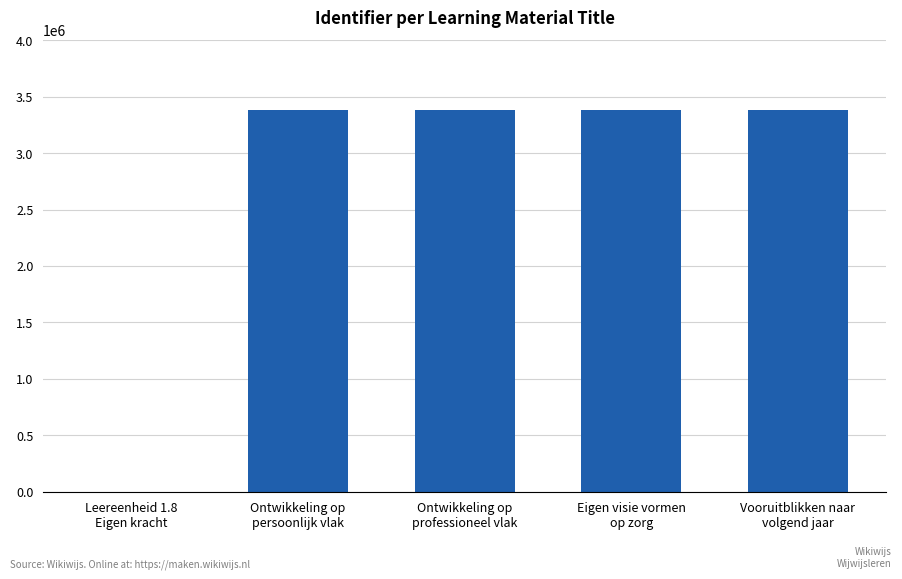

What is the change in value from Ontwikkeling op
professioneel vlak to Vooruitblikken naar
volgend jaar?

+8